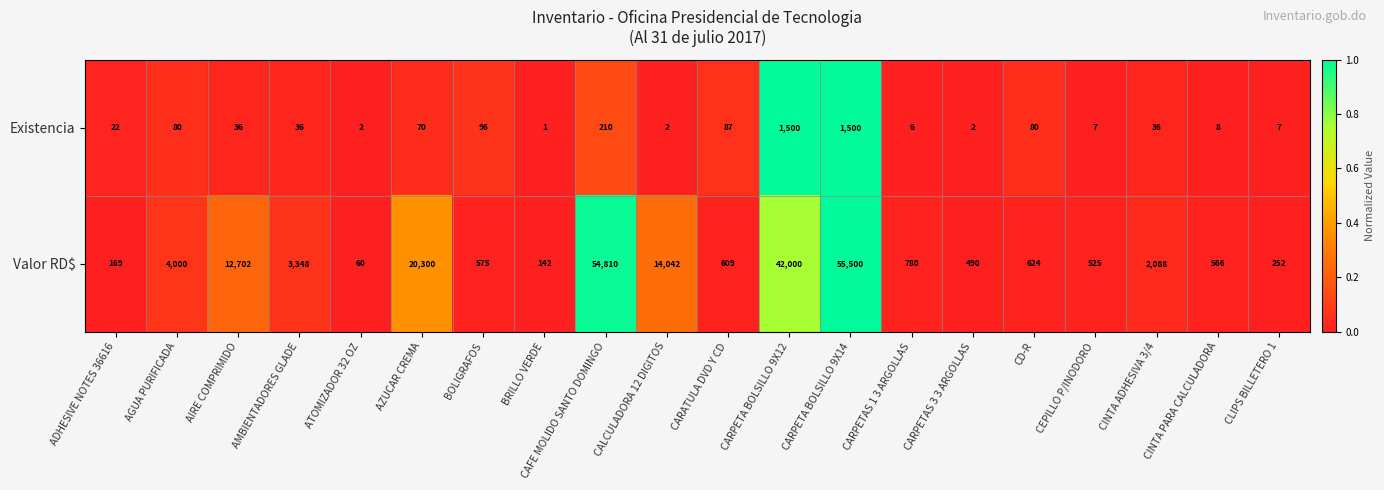

List the series in order of their peak value, lowest first.

Existencia, Valor RD$